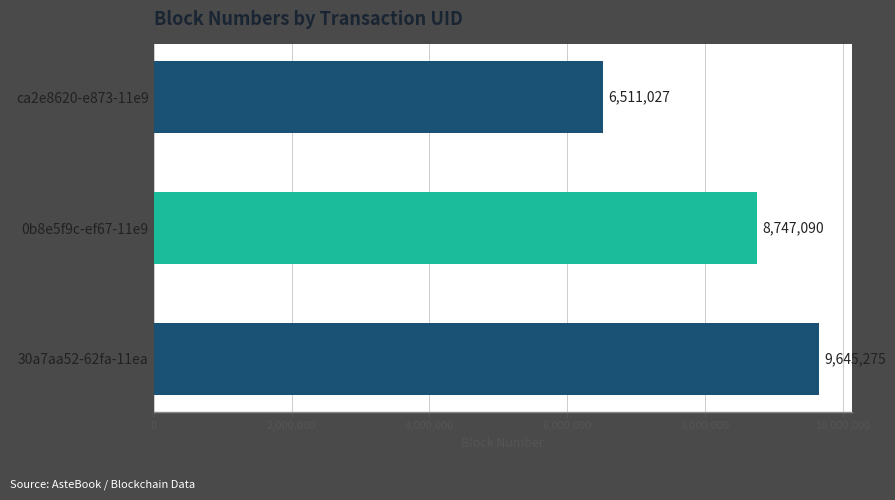

What is the difference between the second highest and minimum values?

2236063